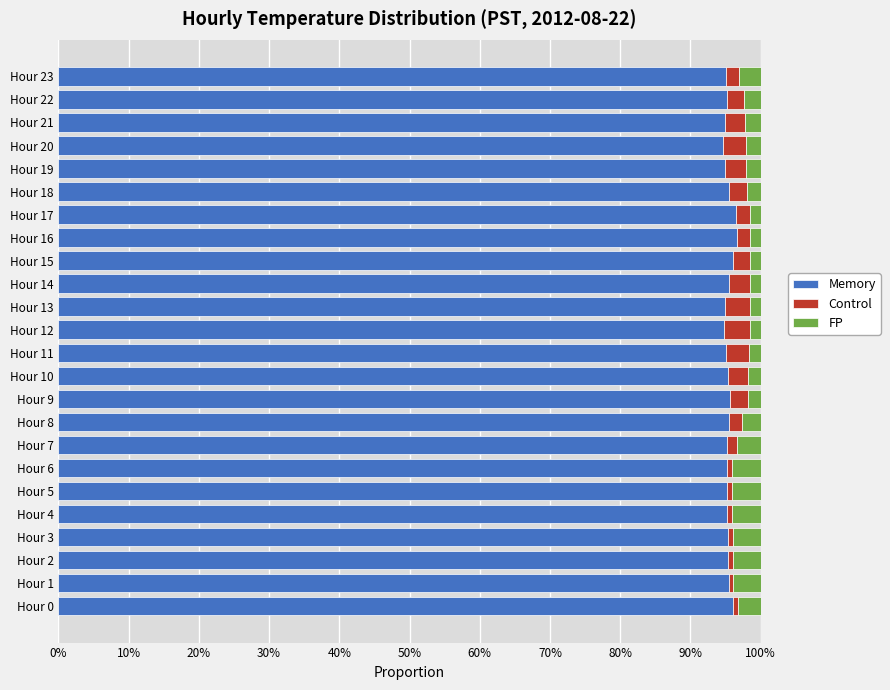

What is the highest value of the Memory series?

96.6